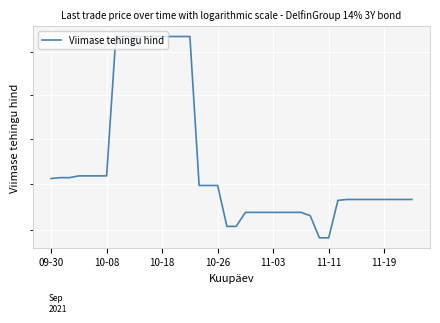

Where is the data nearest to the value 106?

10-26